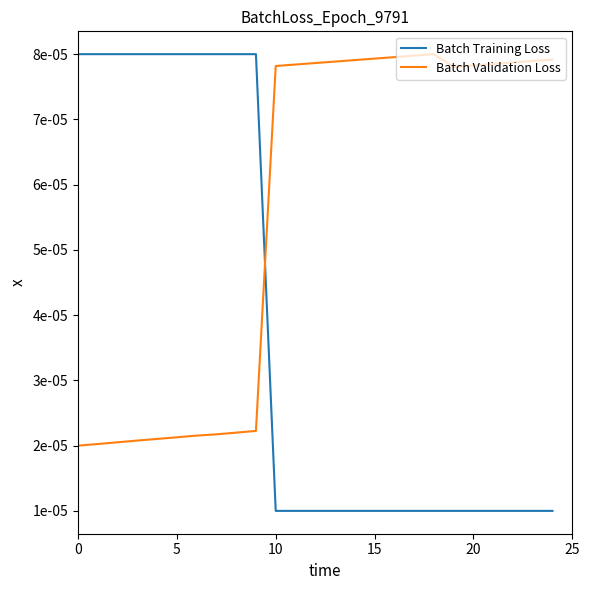

True or false: Batch Validation Loss and Batch Training Loss cross at least once.

True